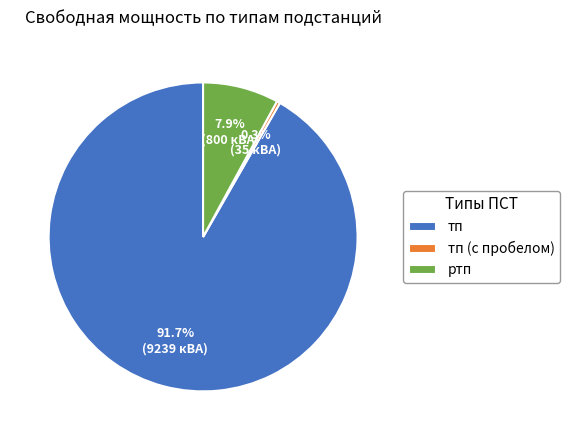

Combined, do тп and тп (с пробелом) account for over 50%?

Yes